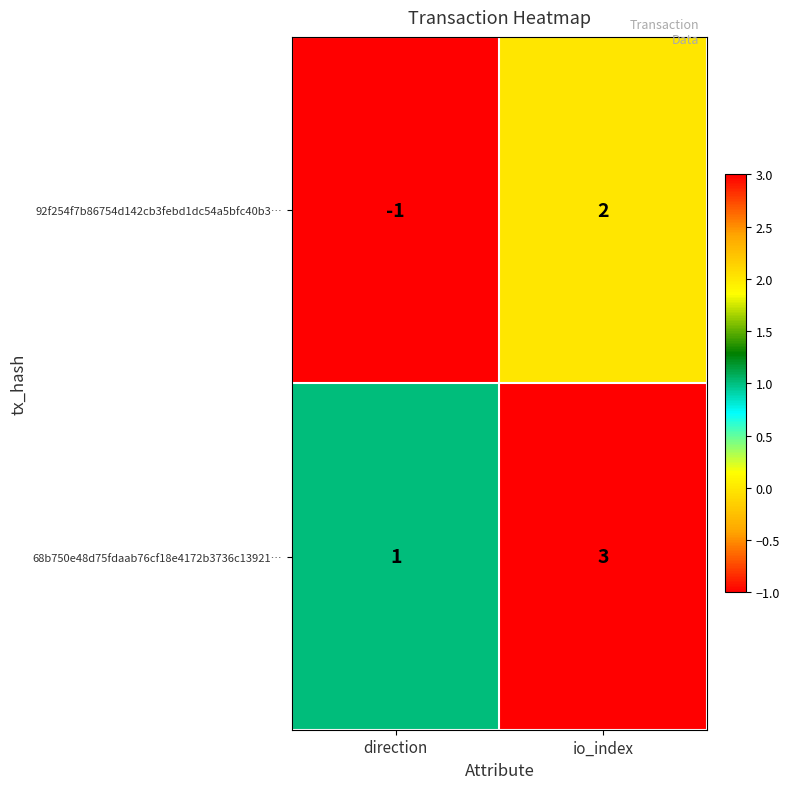

Is the value of 68b750e48d75fdaab76cf18e4172b3736c13921… at io_index greater than the value of 92f254f7b86754d142cb3febd1dc54a5bfc40b3… at io_index?

Yes